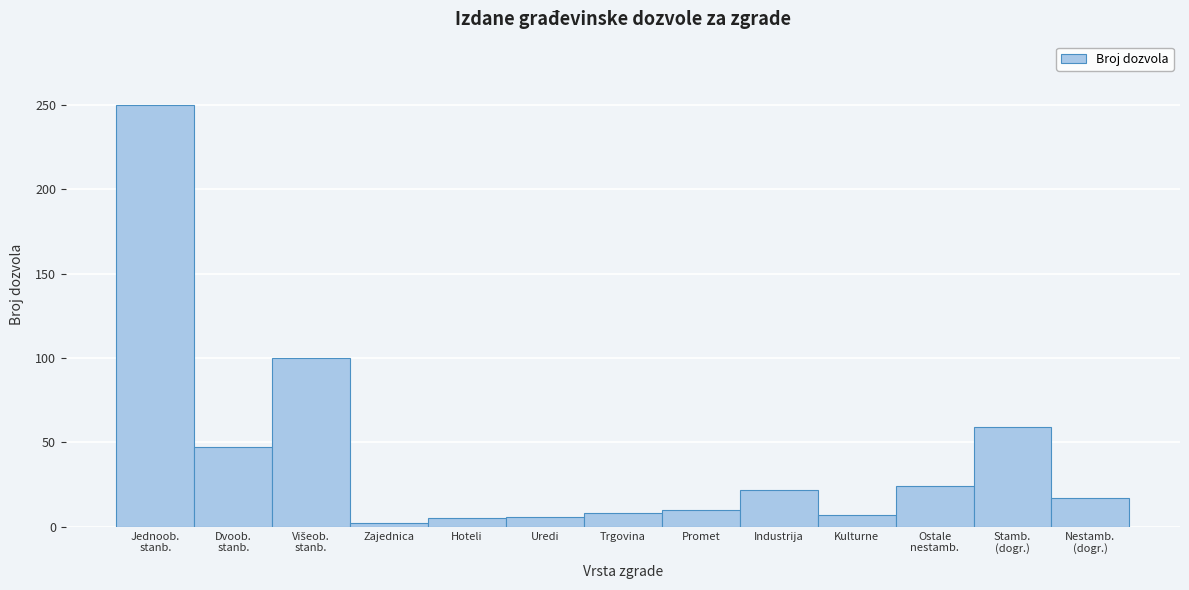

The chart shows a value of 7 at Kulturne. True or false?

True